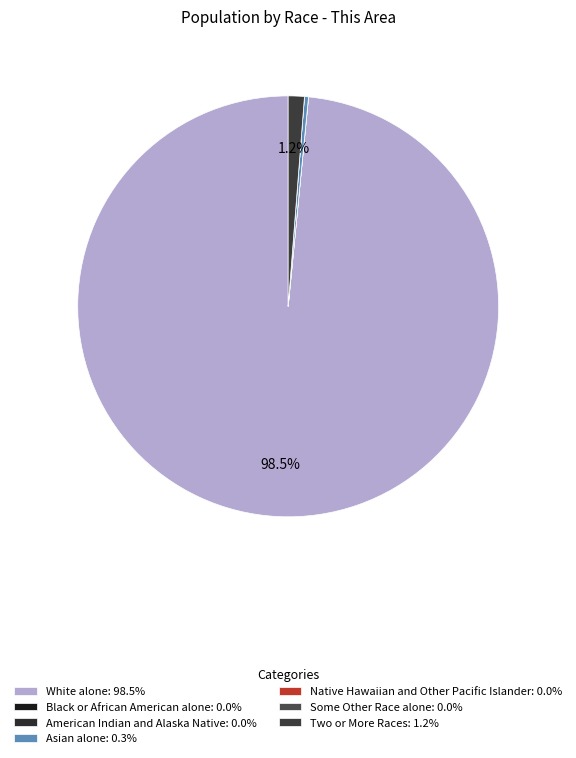

To the nearest percent, what is the difference between the largest and smallest slice percentages?

98%